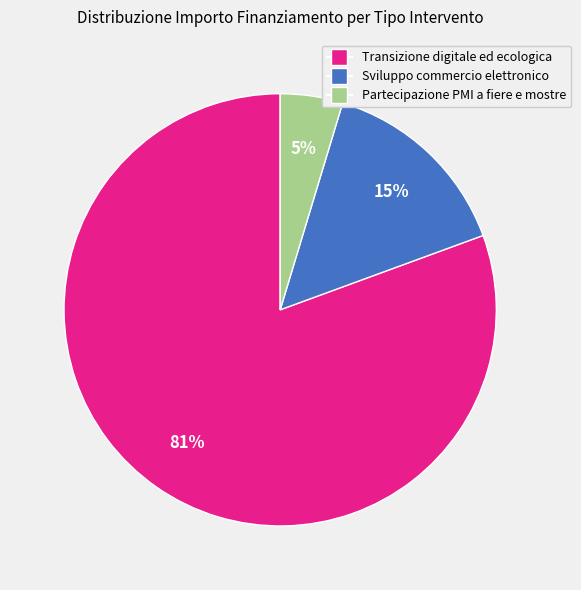

To the nearest percent, what is the average slice percentage?

33%